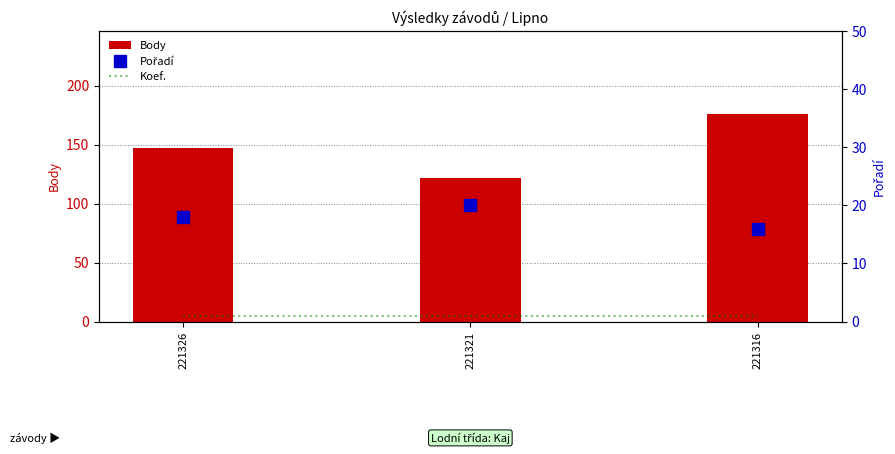

Is the value of Koef. at 221316 greater than the value of Pořadí at 221316?

No